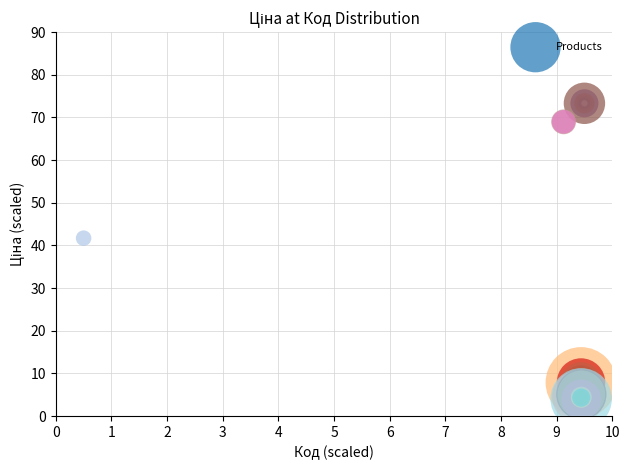

What Y value in the scatter plot is closest to 38?

41.7